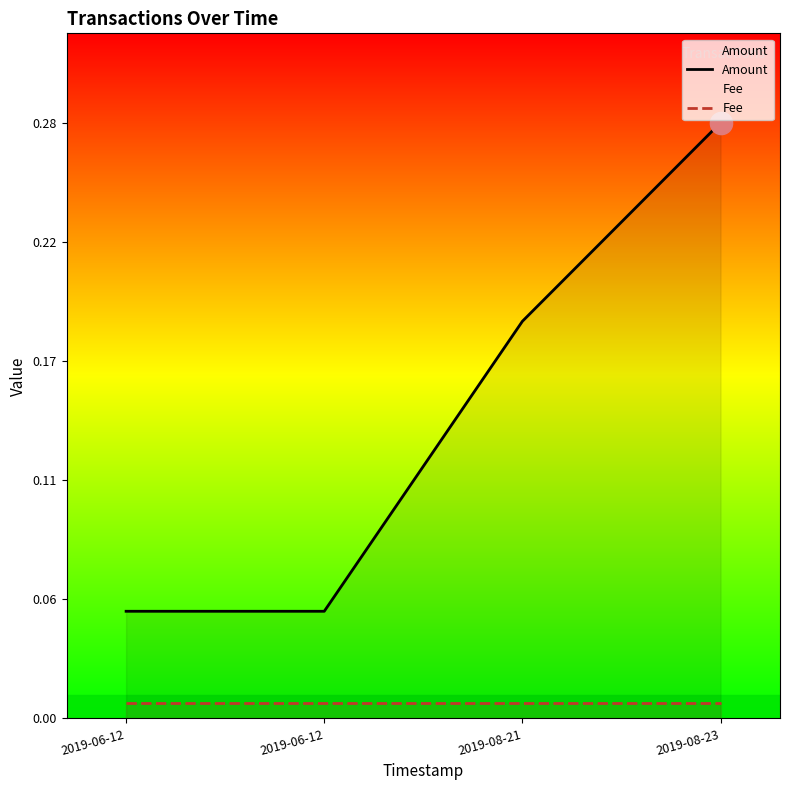

Reading left to right, what are all the values shown in this chart?

Amount: 0.1	0.1	0.2	0.3
Fee: 0.0	0.0	0.0	0.0